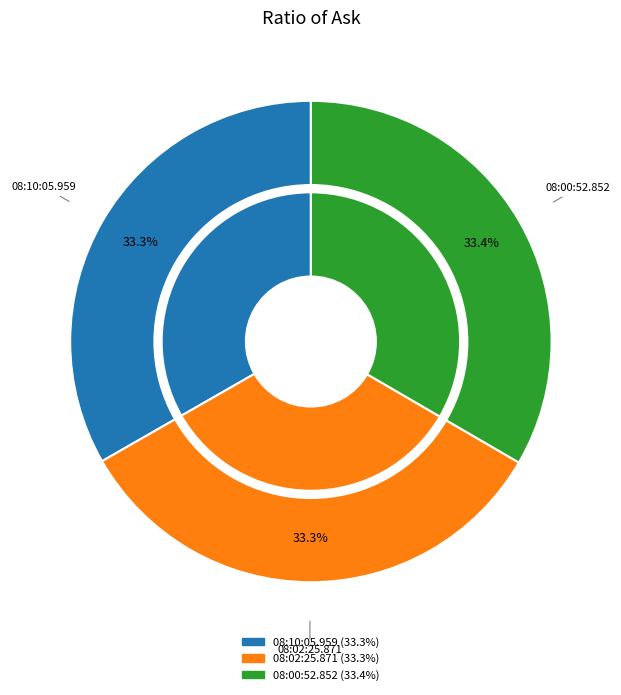

What percentage do 08:10:05.959 and 08:02:25.871 together represent?

66.6%